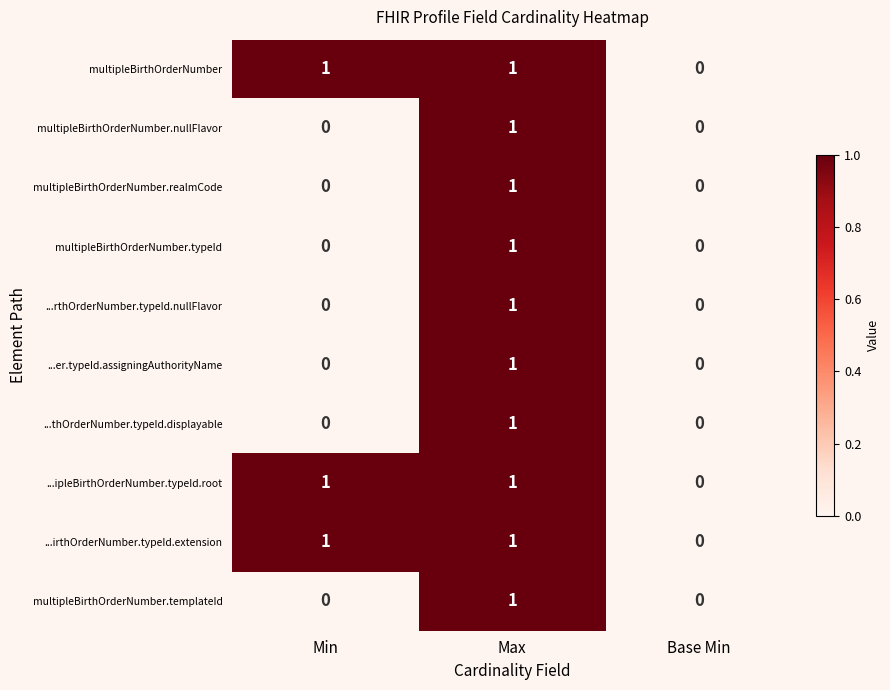

Is it true that multipleBirthOrderNumber.typeId equals 1 at Base Min?

False